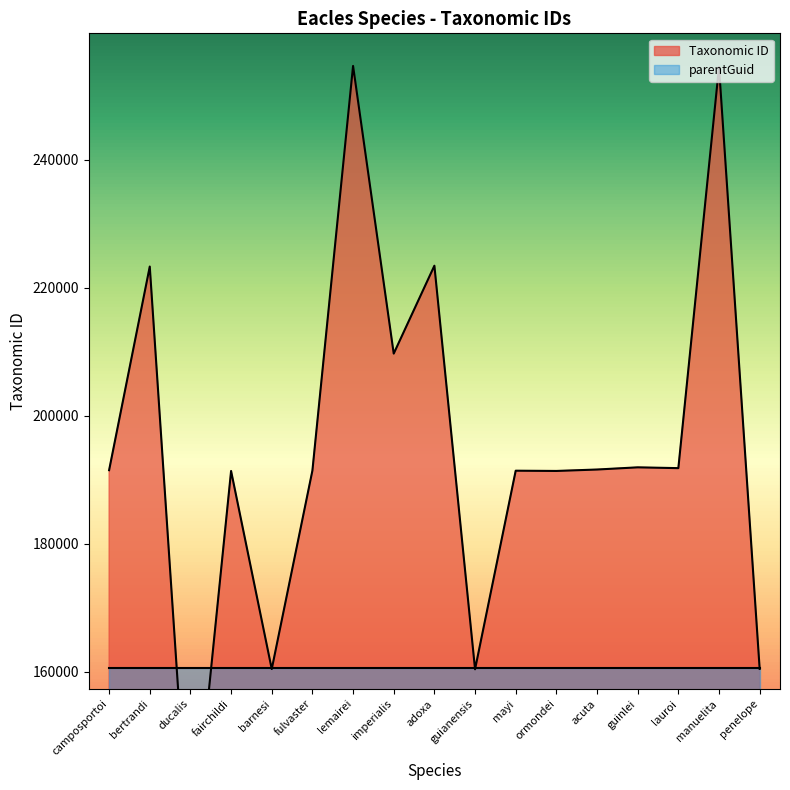

Approximately how many times larger is the value at ducalis compared to acuta?

0.7